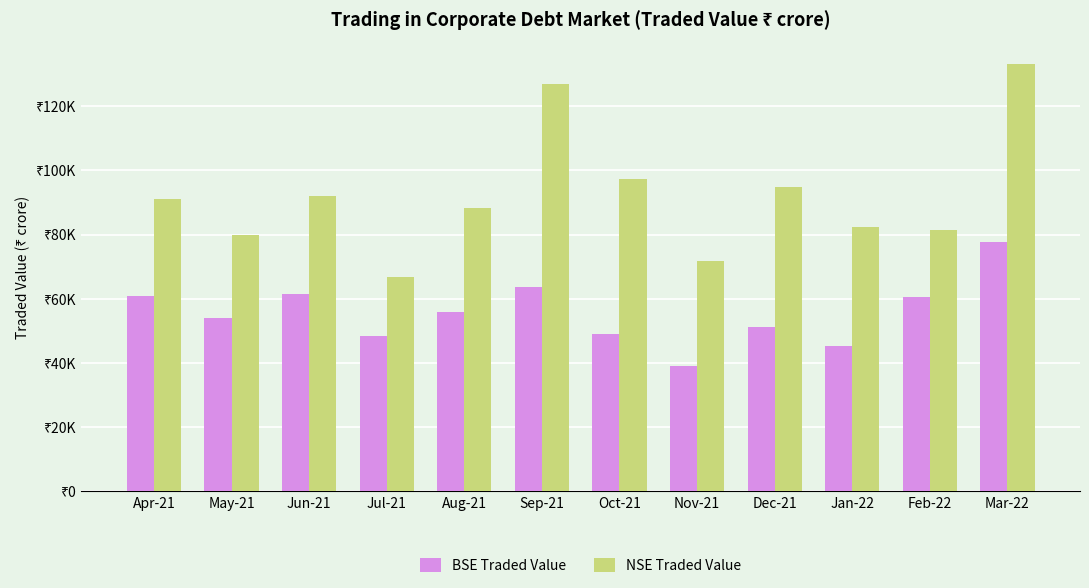

What is the label of the 6th bar from the right?

Oct-21